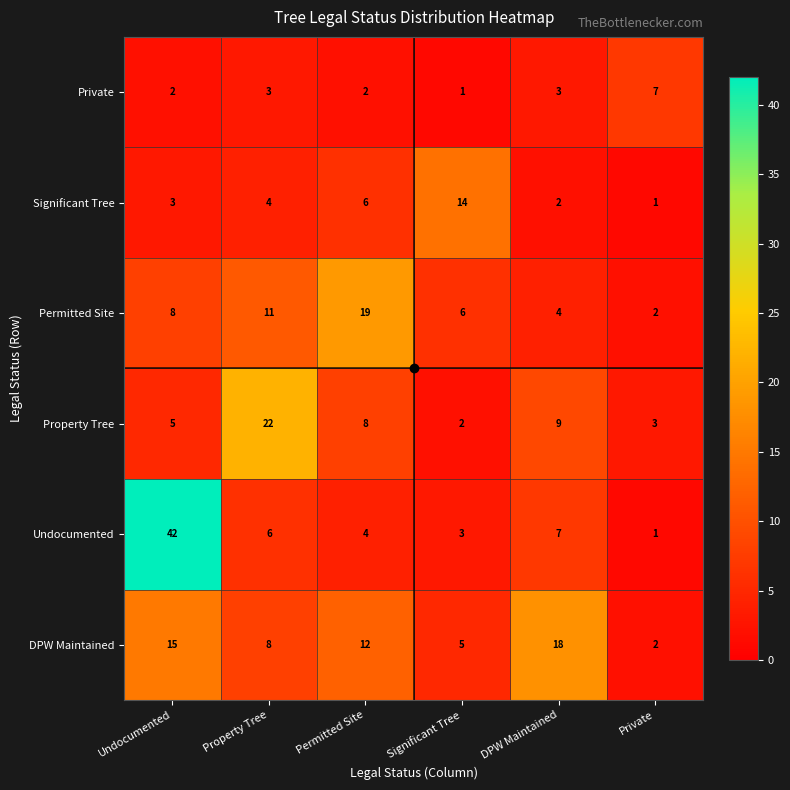

Between Permitted Site and DPW Maintained, which series saw the biggest shift?

Permitted Site